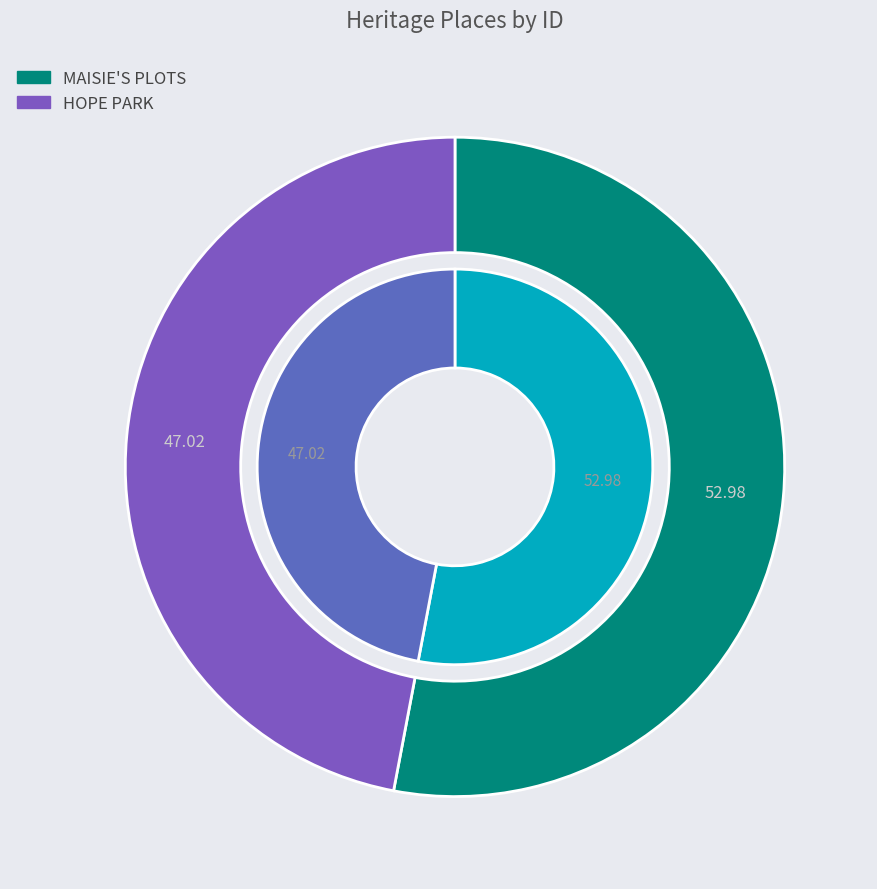

Which has a higher value, MAISIE'S PLOTS or HOPE PARK?

MAISIE'S PLOTS